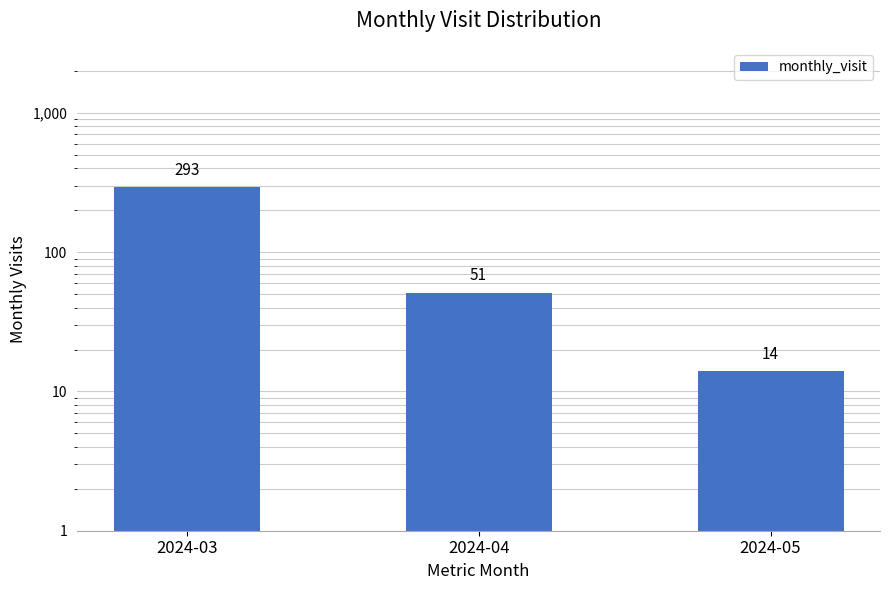

What is the sum of all values?

358